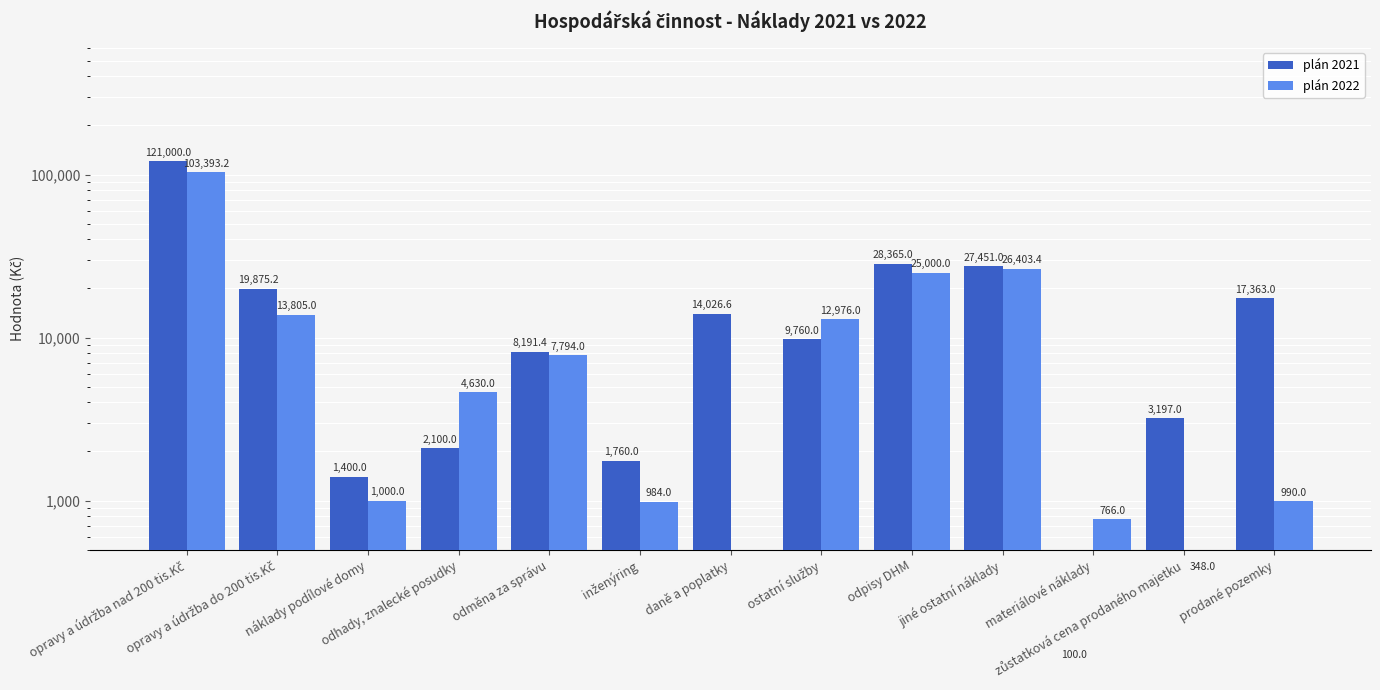

True or false: plán 2022 has a value of 1027.7 at materiálové náklady.

False